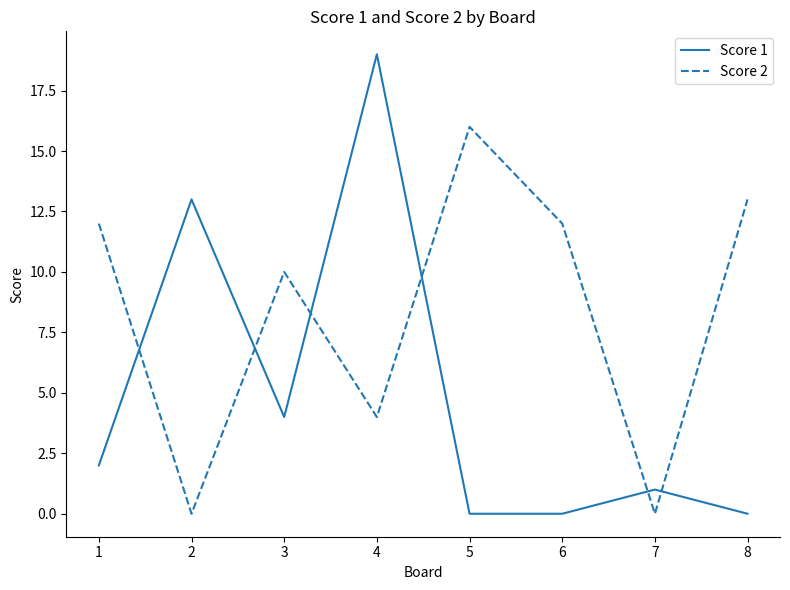

At which label is Score 1 closest to 9?

2